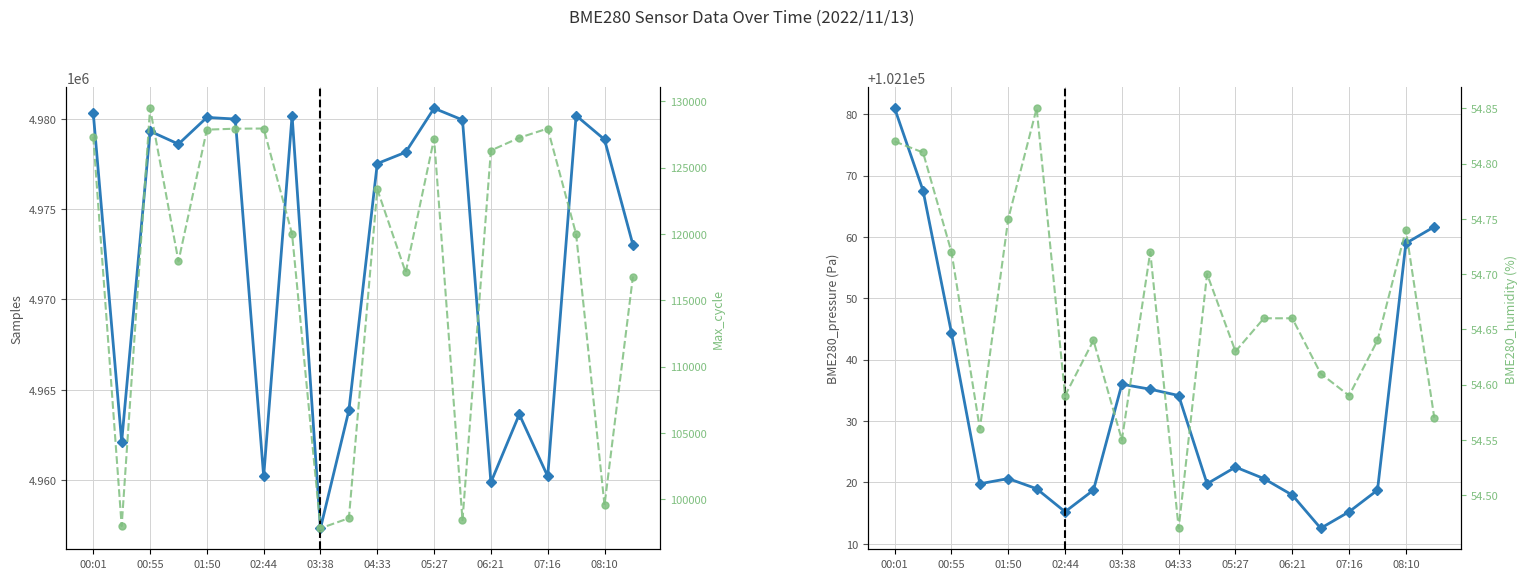

How many interior local peaks does the BME280_pressure series have?

3